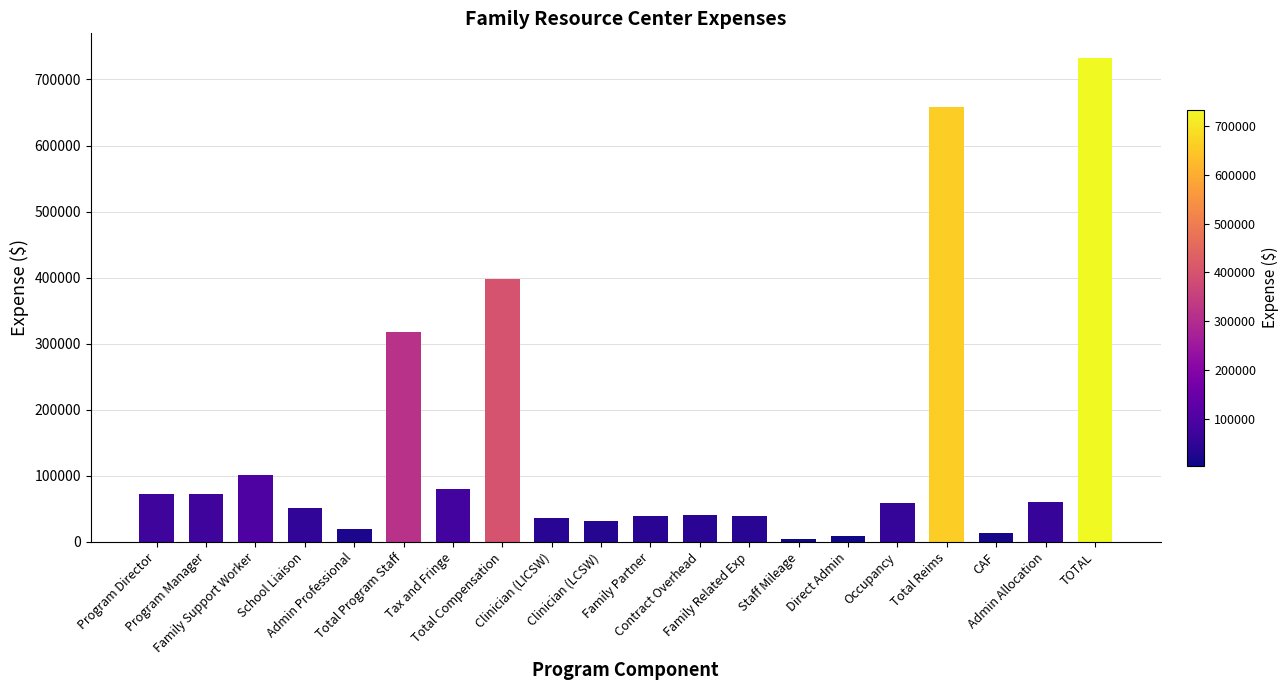

What is the difference between the values at Admin Allocation and Family Support Worker?

39764